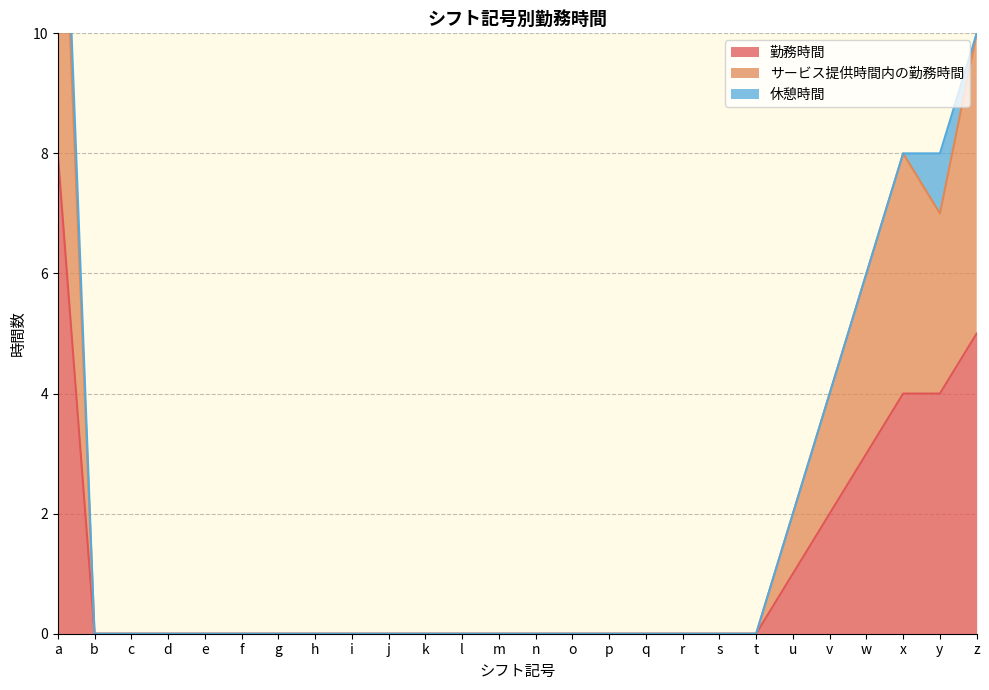

What is the difference between the maximum and minimum values in the 勤務時間 series?

8